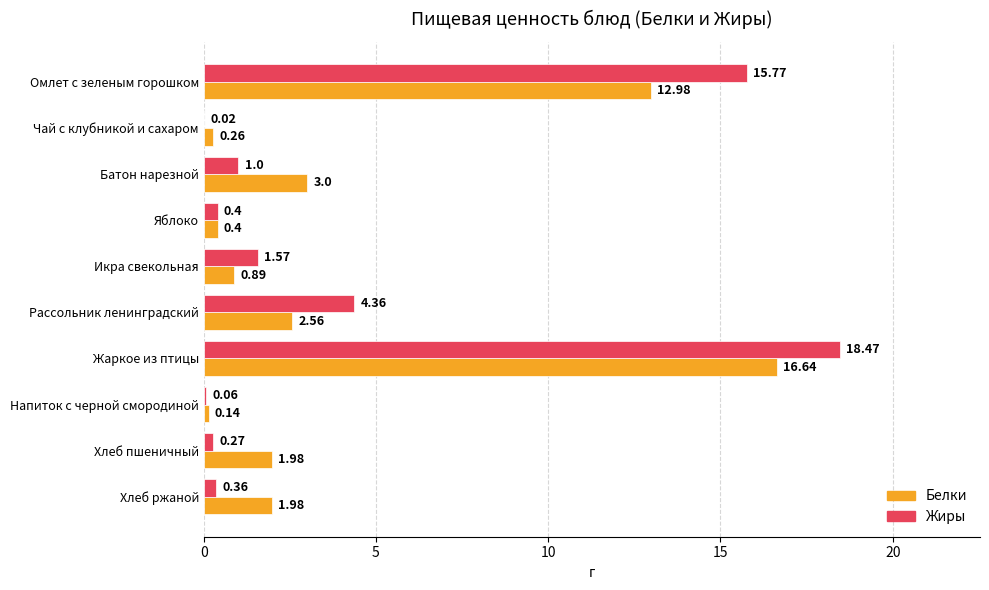

At which label is Жиры closest to 9?

Рассольник ленинградский